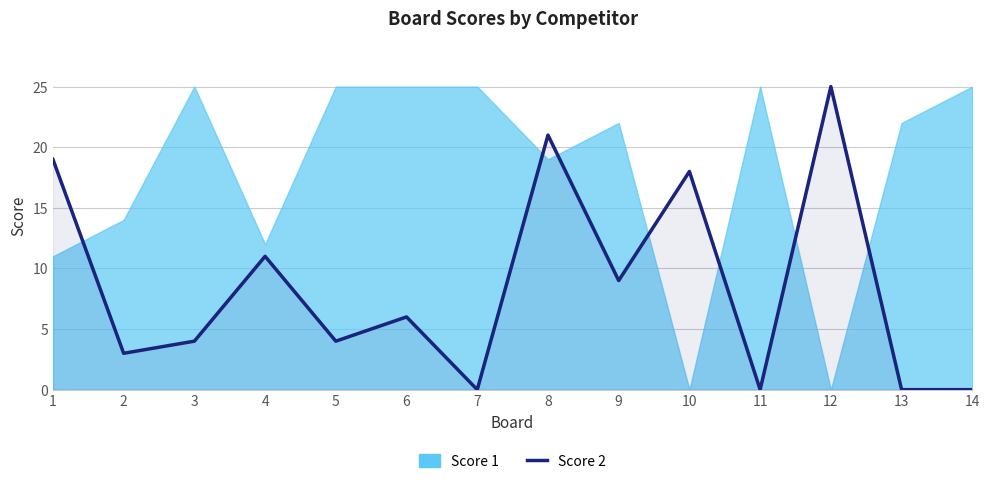

The Score 2 series shows 2 at 3. True or false?

False